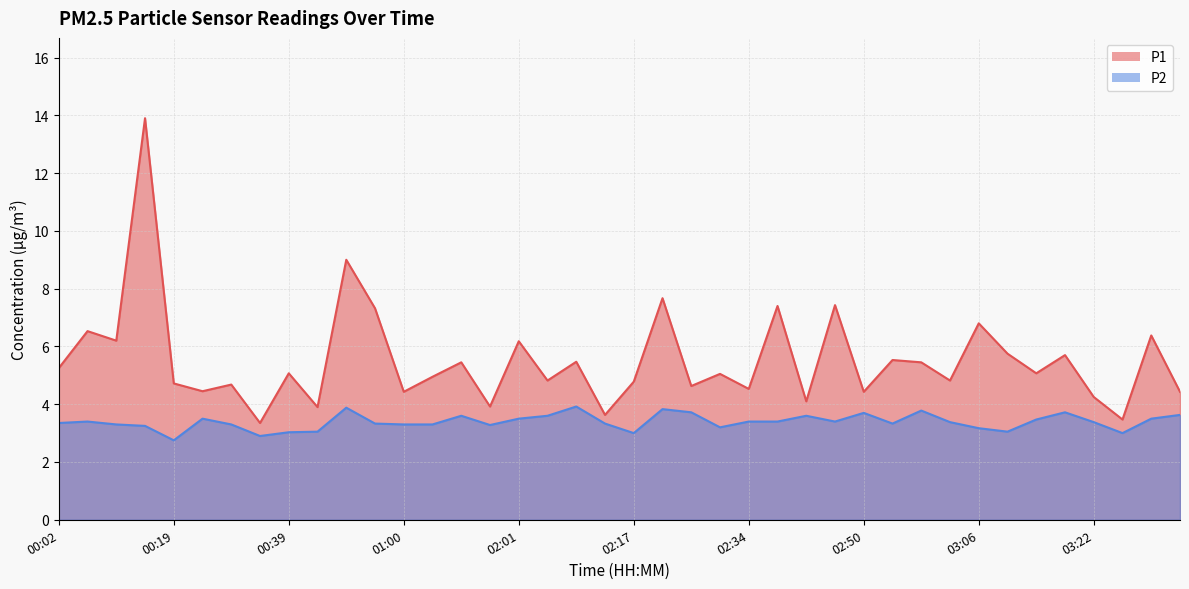

Is the value of P1 at 02:42 greater than the value of P2 at 03:10?

Yes